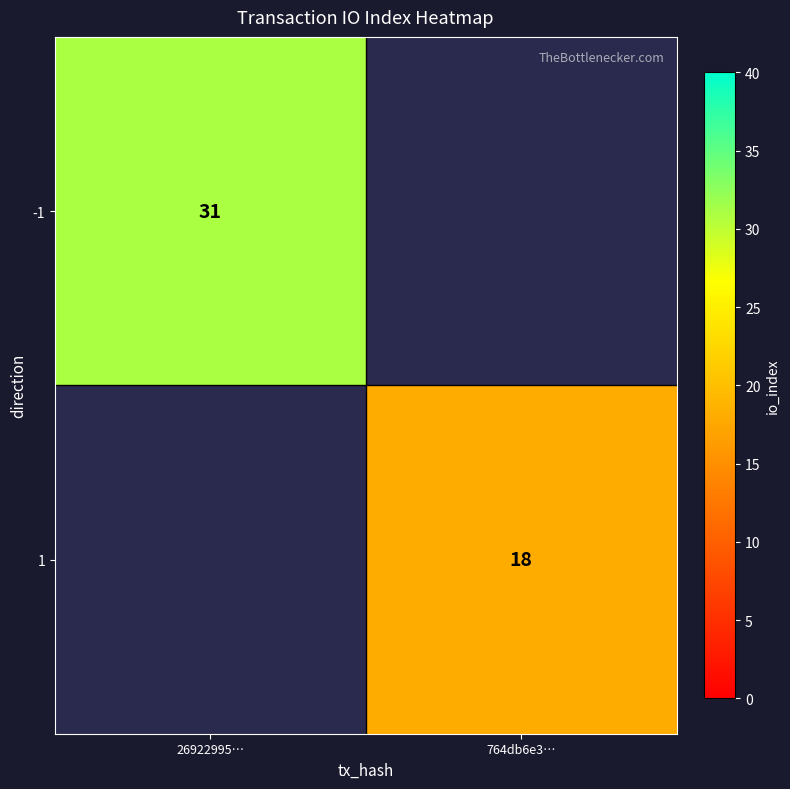

The 1 series shows 18 at 764db6e3…. True or false?

True